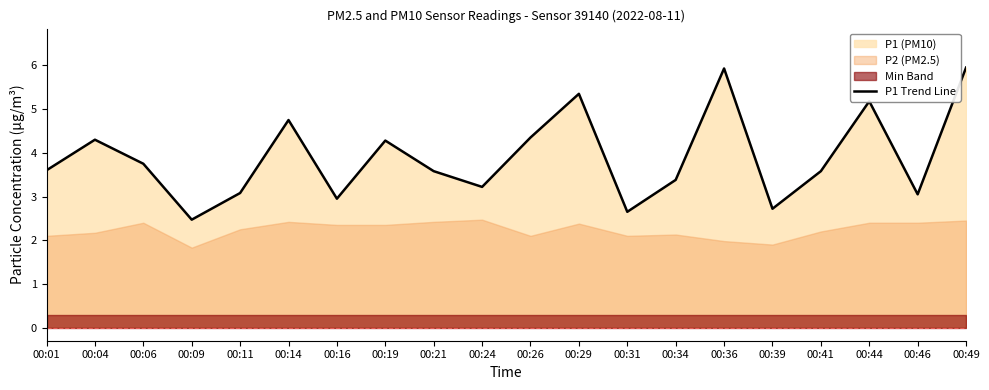

The value at 00:39 is 4.2. True or false?

False